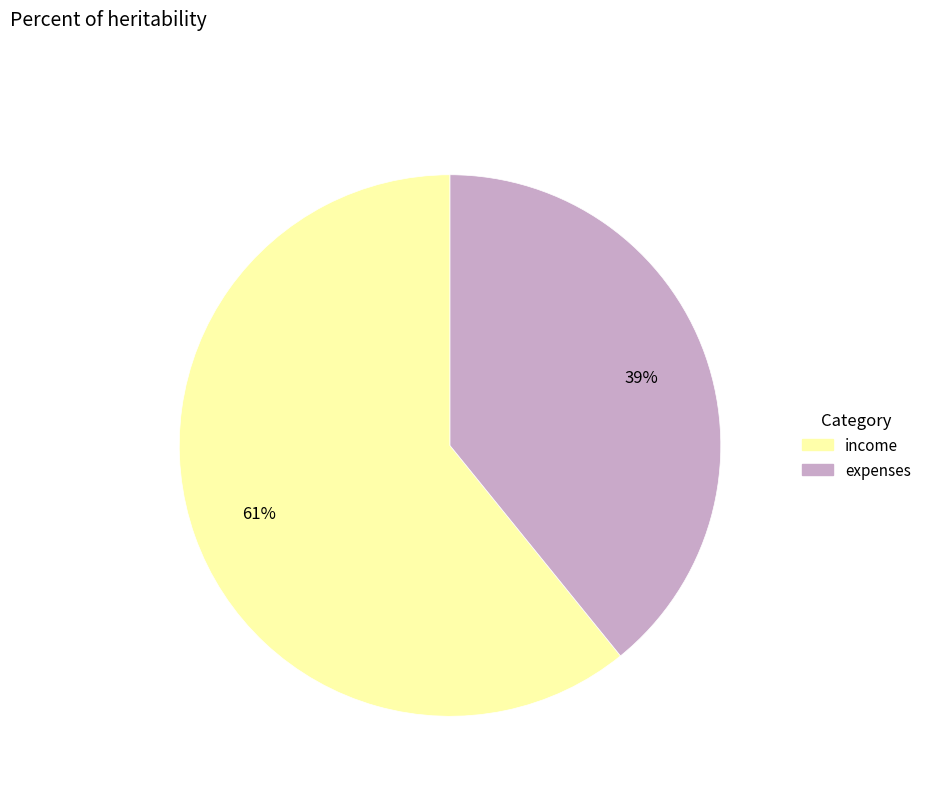

Is the sum of income and expenses greater than half?

Yes